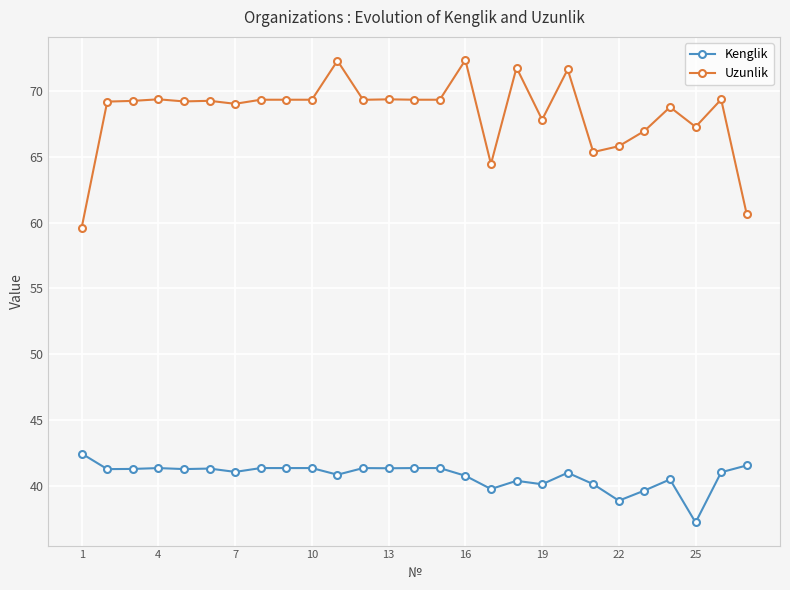

What is the difference between the maximum and minimum values in the Kenglik series?

5.2